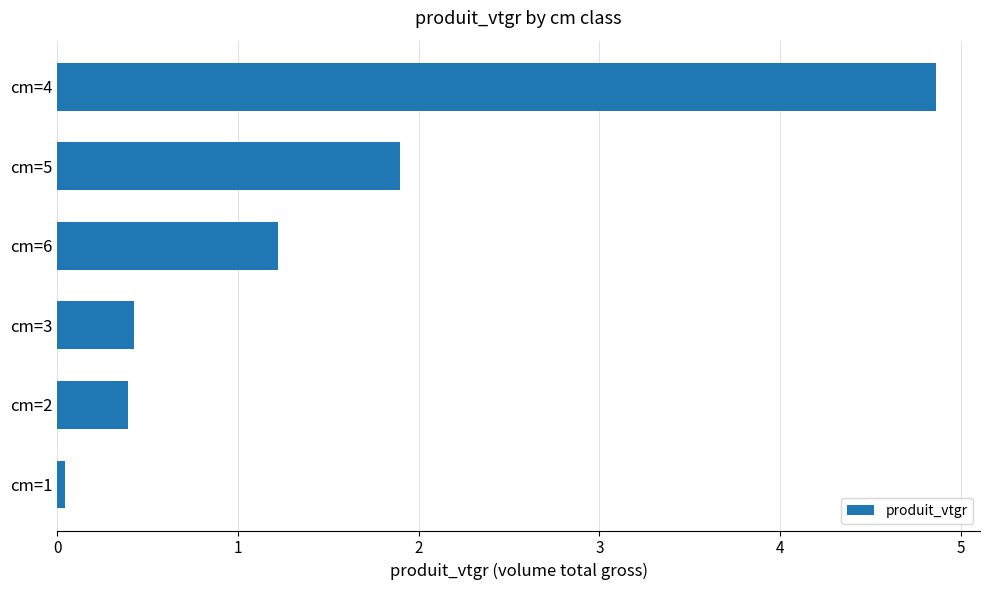

The value at cm=4 is 1.7. True or false?

False